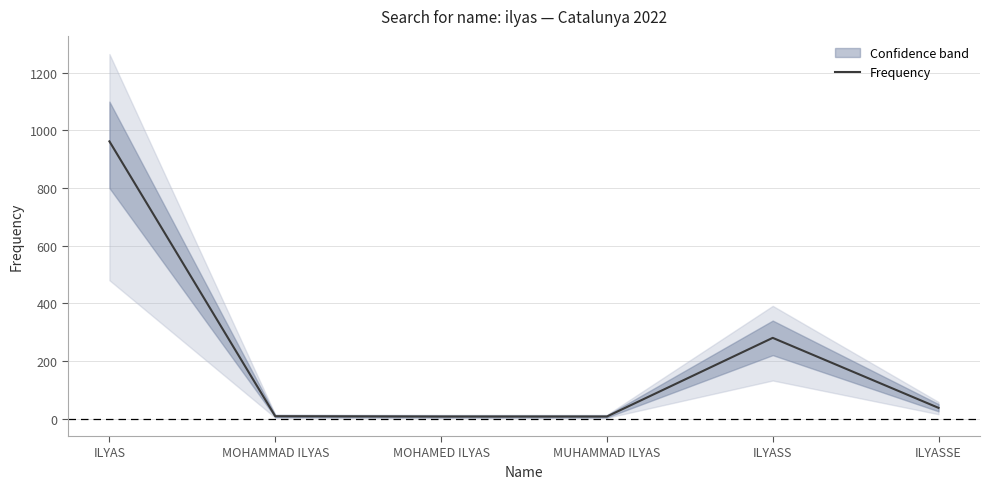

Is it true that the value at MUHAMMAD ILYAS is 7?

True